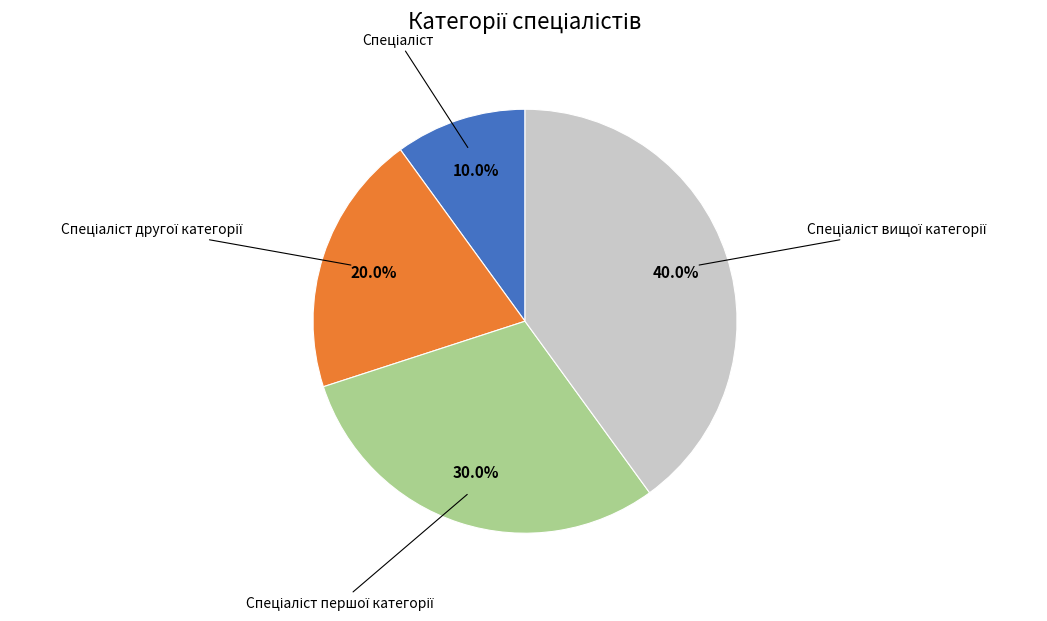

Does any single category account for the majority?

No